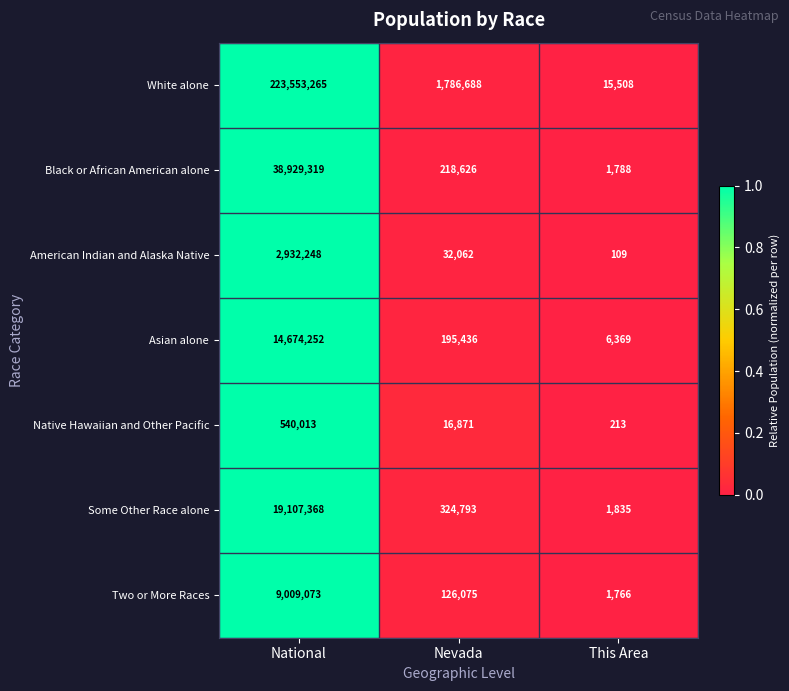

Reading left to right, list all the values displayed in this chart.

White alone: 223553265	1786688	15508
Black or African American alone: 38929319	218626	1788
American Indian and Alaska Native: 2932248	32062	109
Asian alone: 14674252	195436	6369
Native Hawaiian and Other Pacific: 540013	16871	213
Some Other Race alone: 19107368	324793	1835
Two or More Races: 9009073	126075	1766